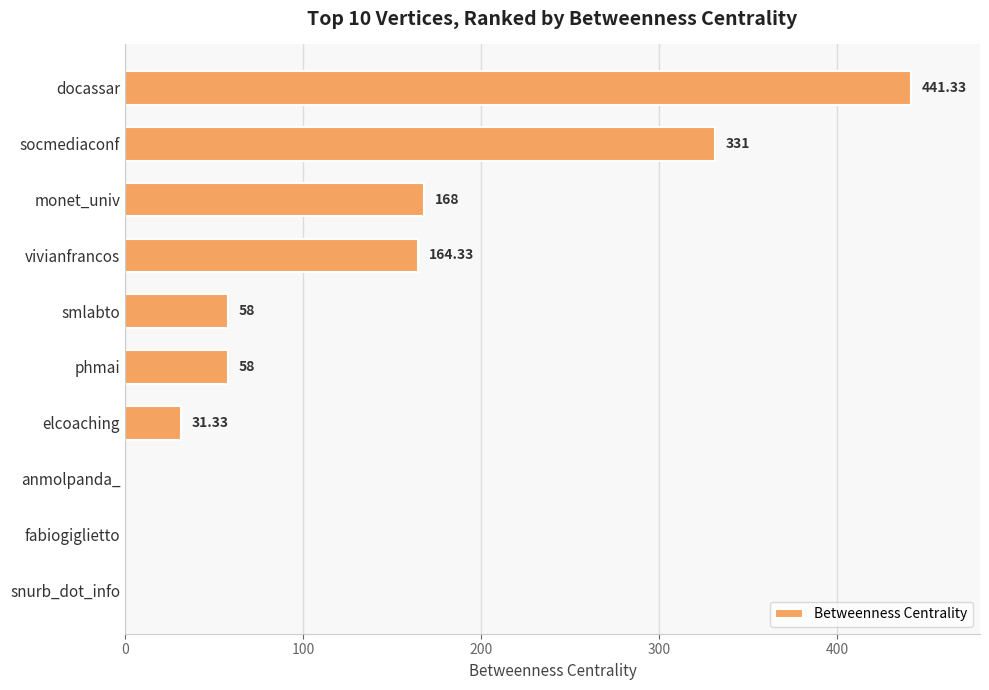

Where is the data nearest to the value 220?

monet_univ